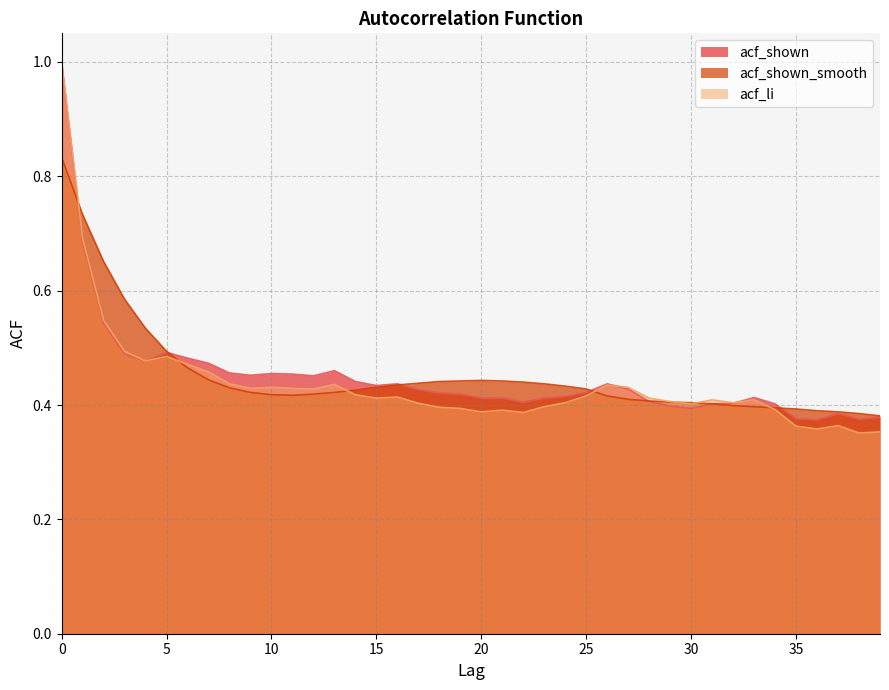

What is the average value of the acf_shown series?

0.4